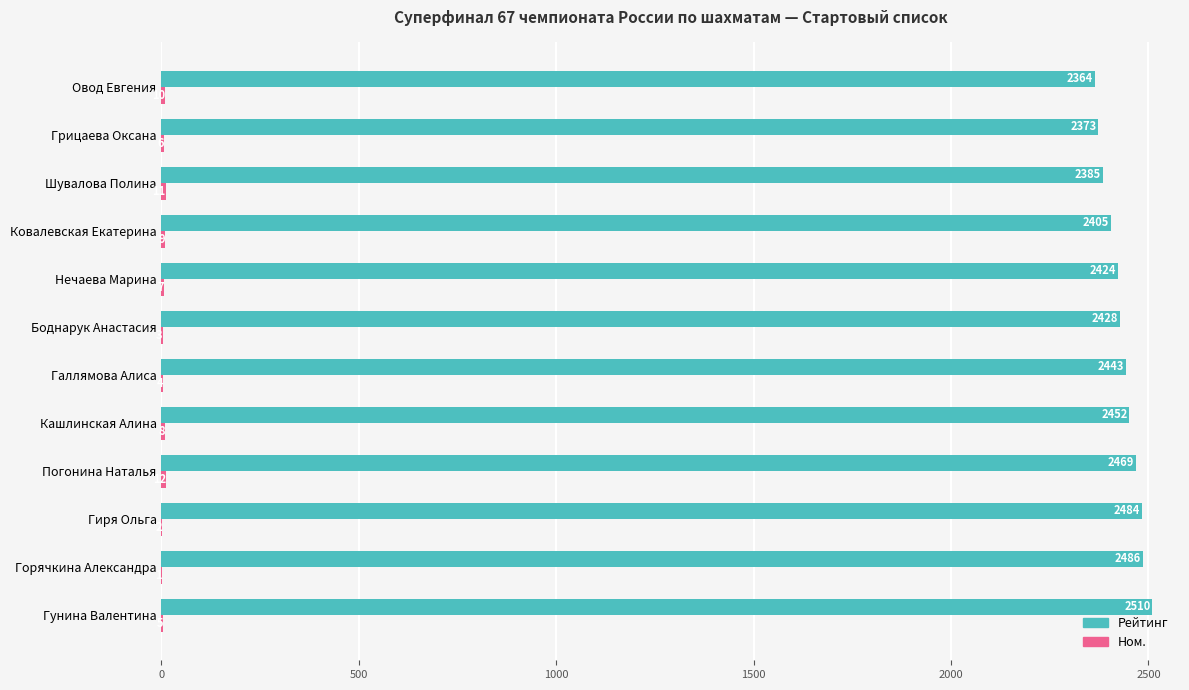

What is the sum of the Рейтинг values at Нечаева Марина and Ковалевская Екатерина?

4829